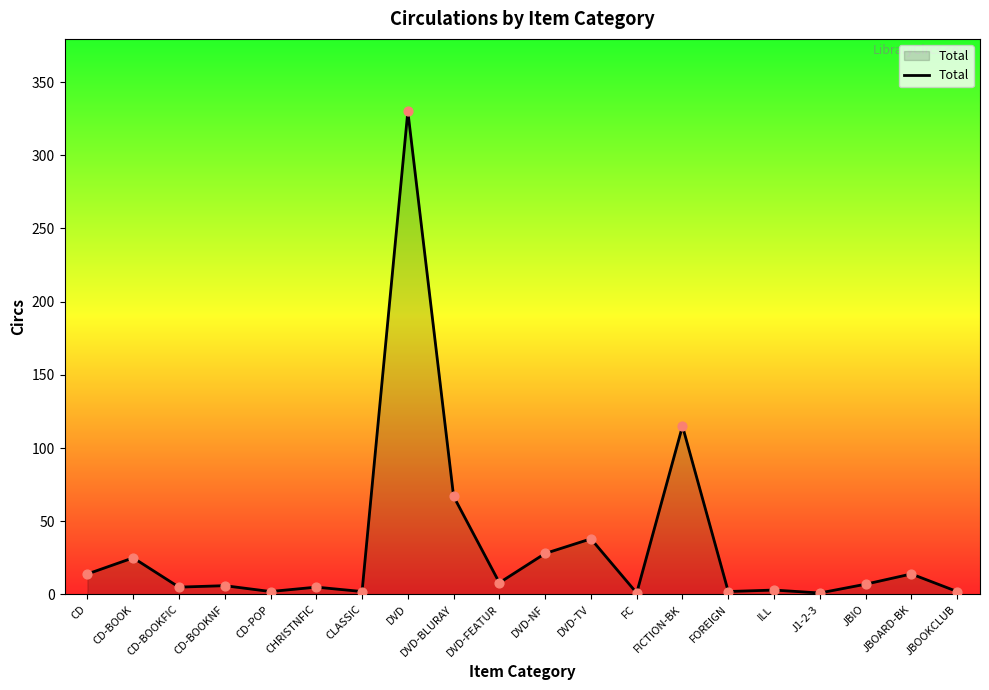

Between DVD and CD, which is larger?

DVD